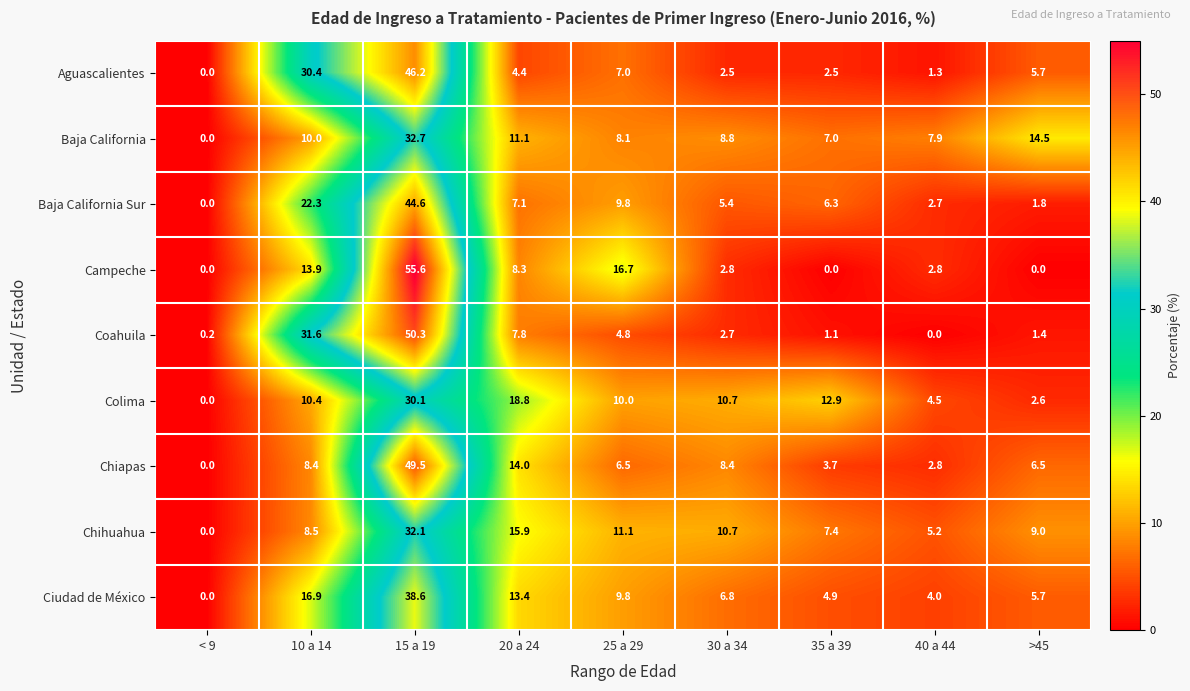

At 35 a 39, list the series in order from largest to smallest.

Colima, Chihuahua, Baja California, Baja California Sur, Ciudad de México, Chiapas, Aguascalientes, Coahuila, Campeche